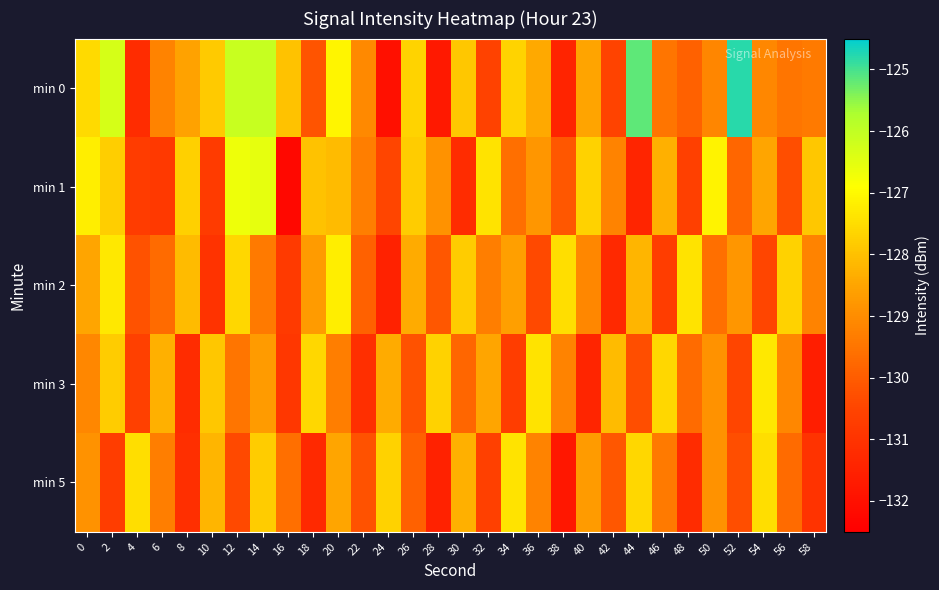

At 40, list the series in order from smallest to largest.

min 3, min 2, min 5, min 0, min 1